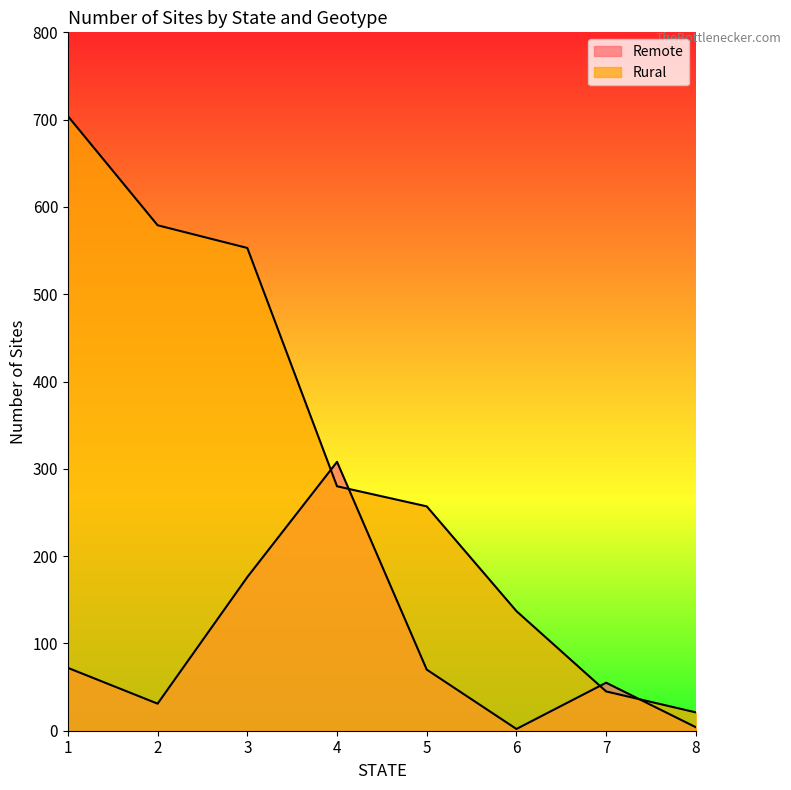

What is the difference between the highest and lowest values at 6?

135